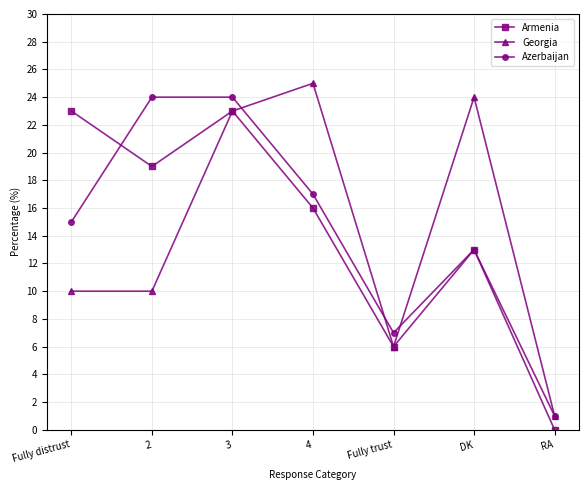

Count the number of data series in this chart.

3